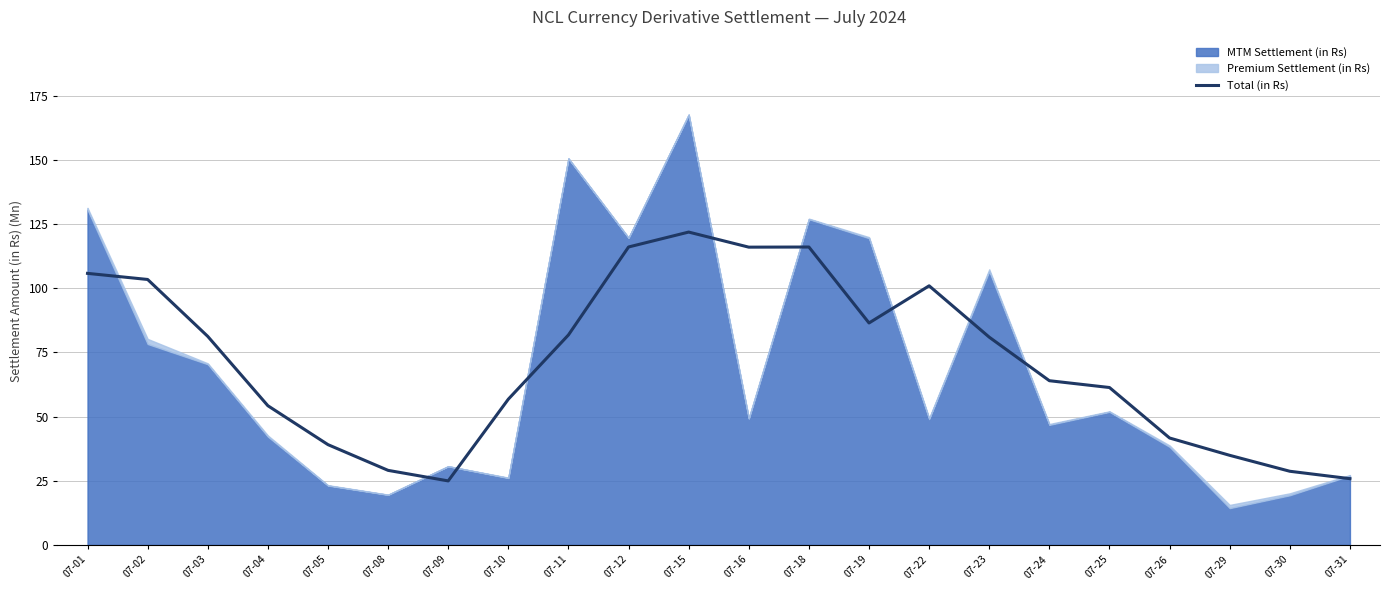

Which label corresponds to the smallest value in the chart?

07-09